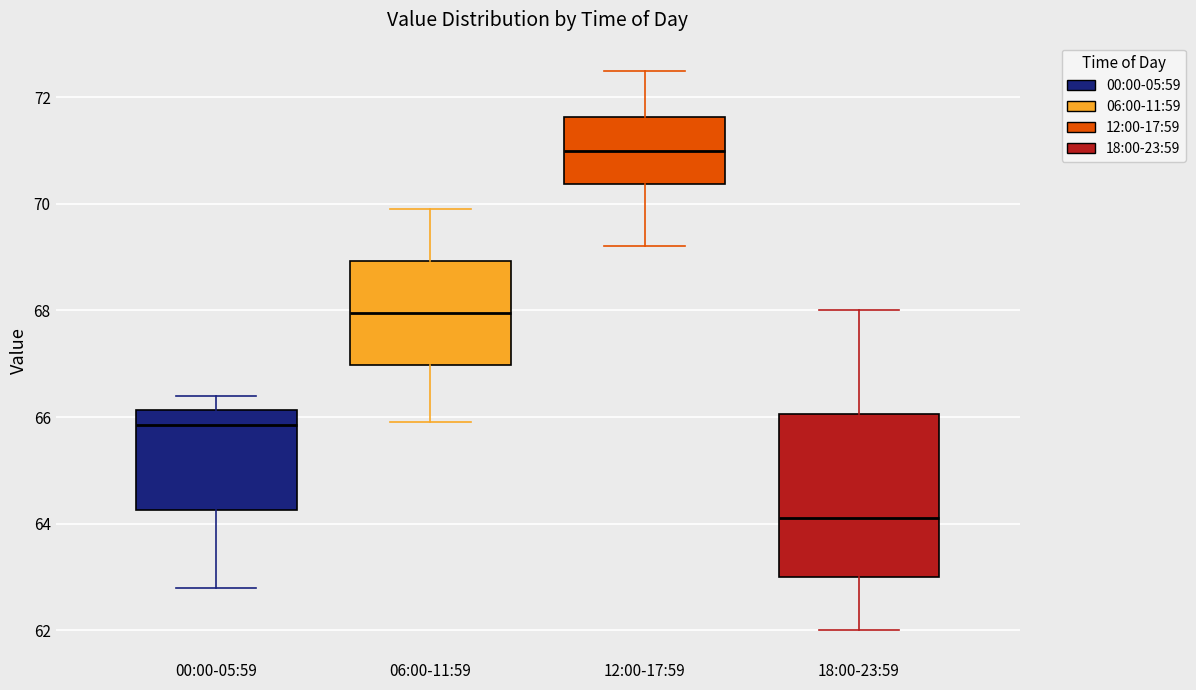

Where is the lower edge of the box for 06:00-11:59 on the y-axis? The values are not printed on the chart, so give them approximately, as read against the axis.

67.0